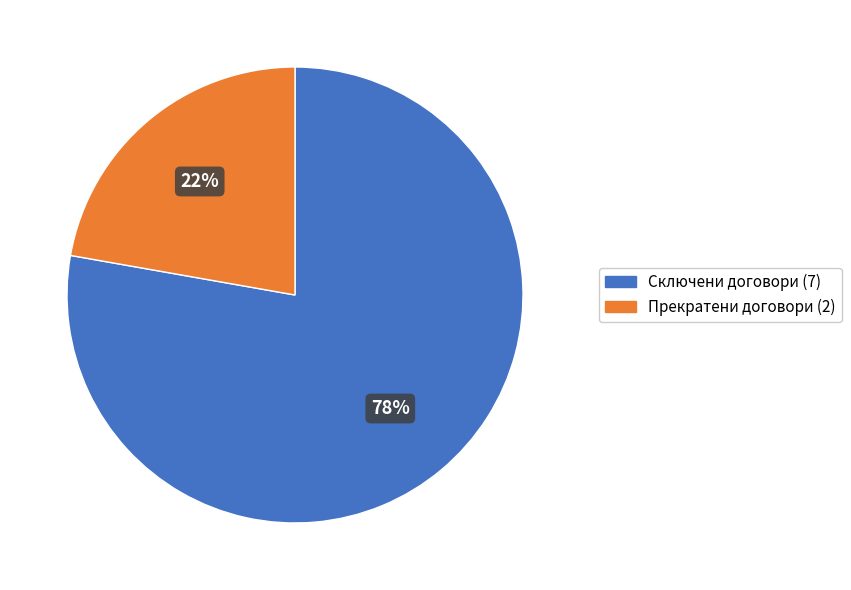

What is the majority slice?

Сключени договори (7)